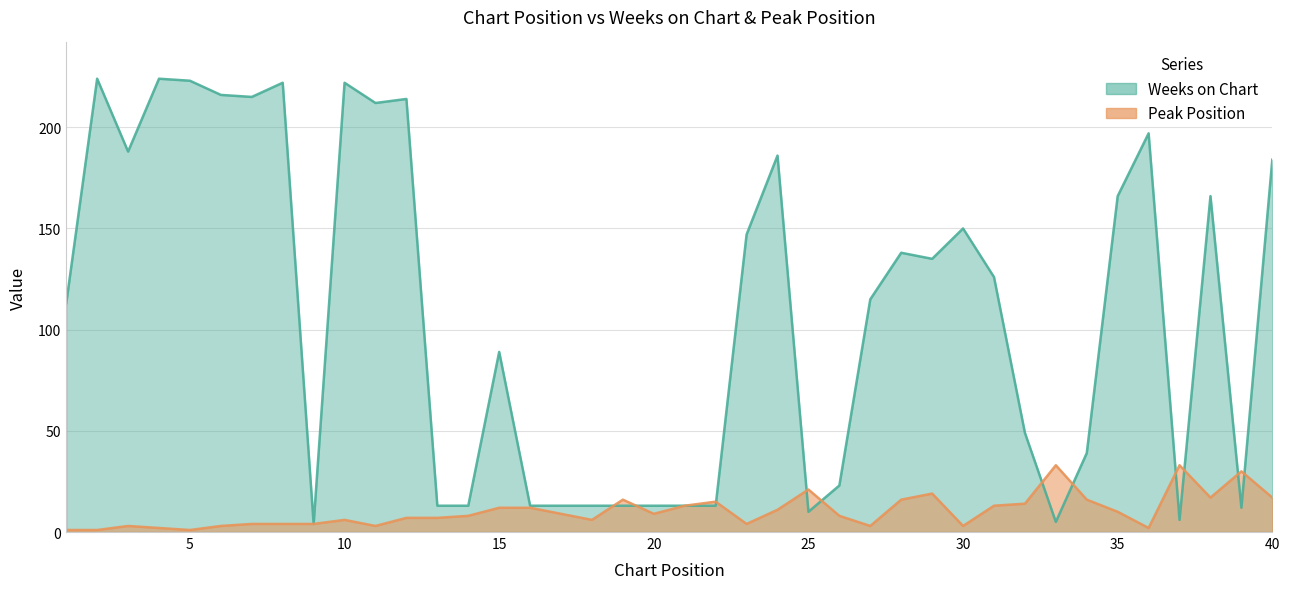

Between 27 and 29, which is larger?

29